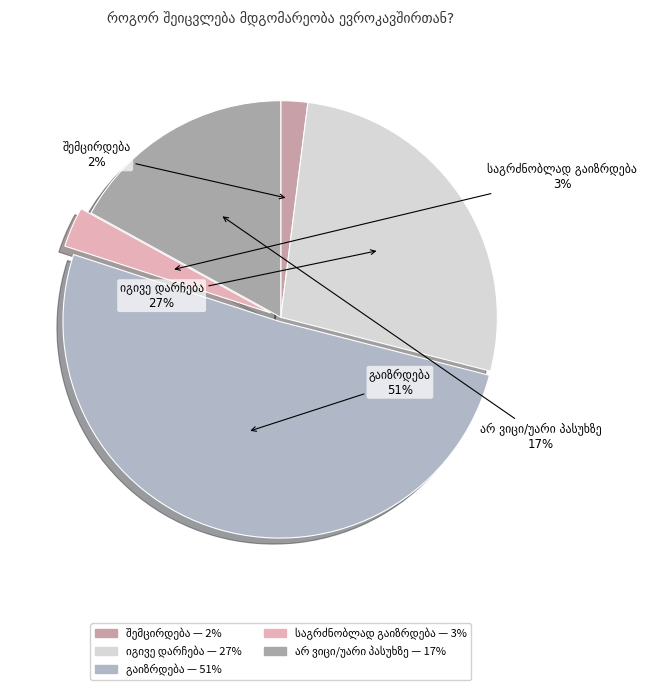

To the nearest percent, what portion does შემცირდება represent?

2%